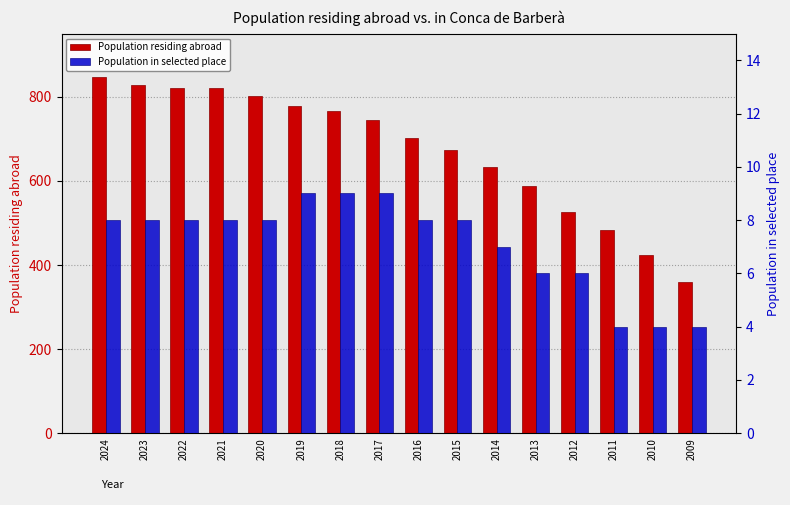

Which label corresponds to the largest value in the chart?

2024